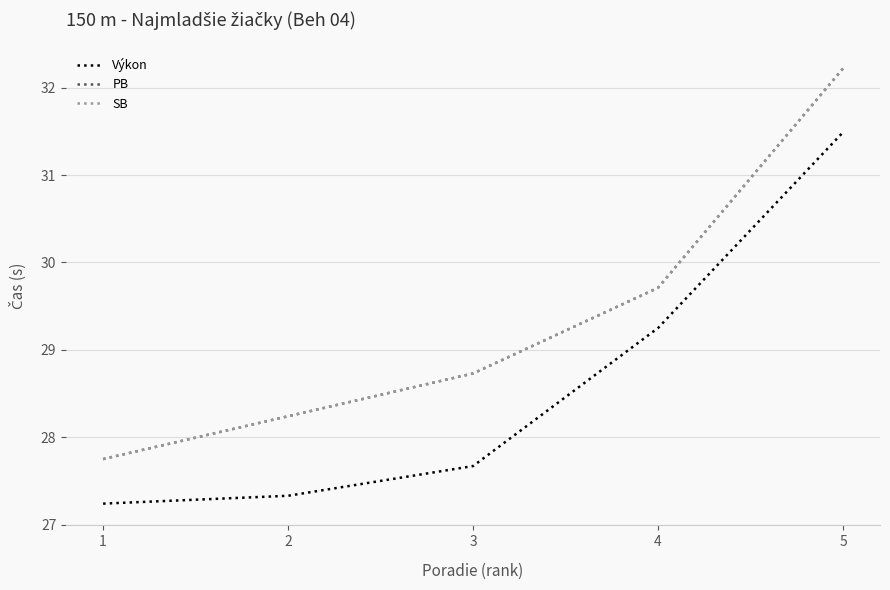

What value does the PB series have at 2?

28.2